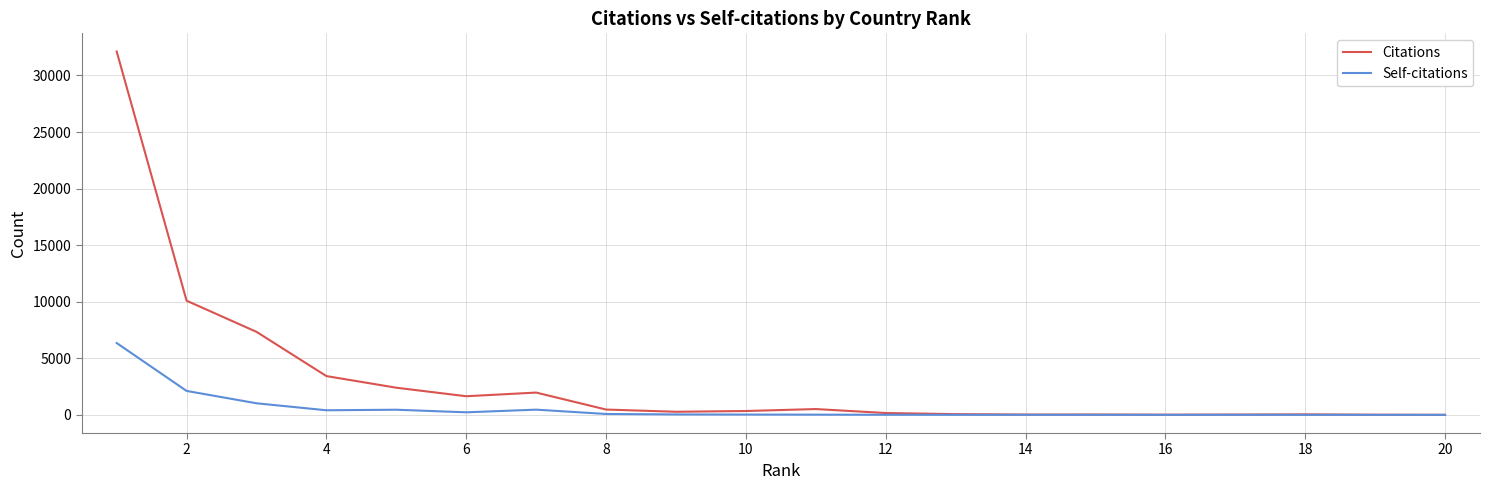

Rank the series by their maximum value, from lowest to highest.

Self-citations, Citations